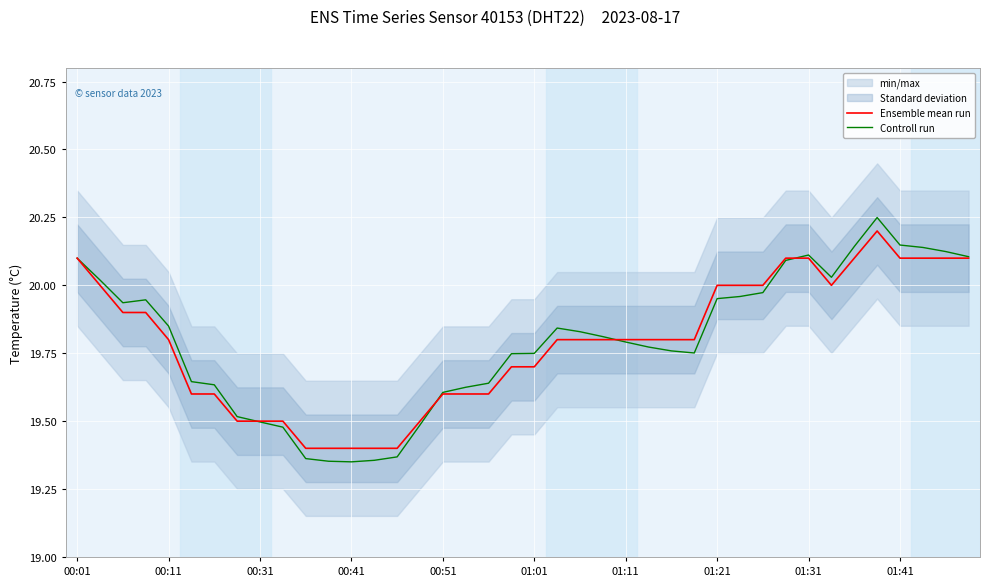

True or false: Ensemble mean run has a value of 34.9 at 01:11.

False